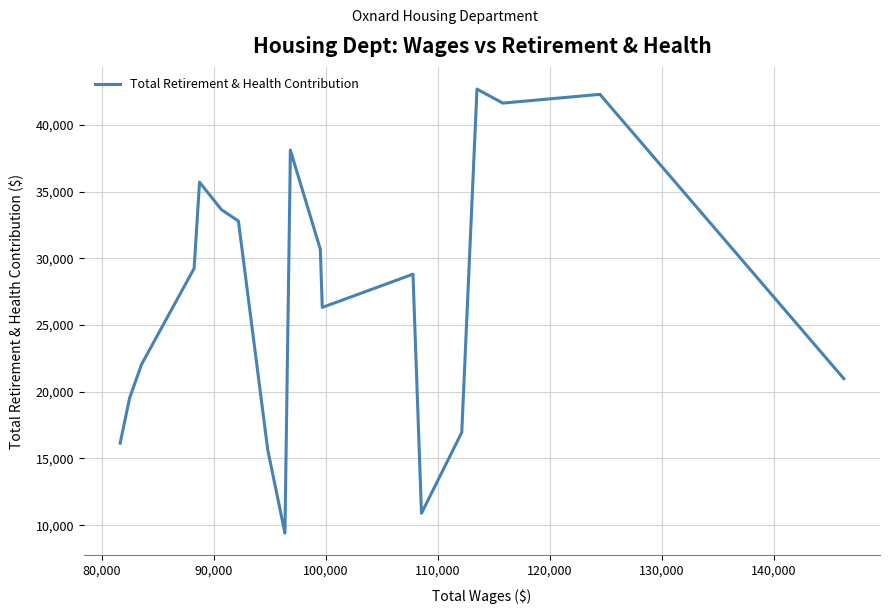

What is the difference between the maximum and minimum values?

33268